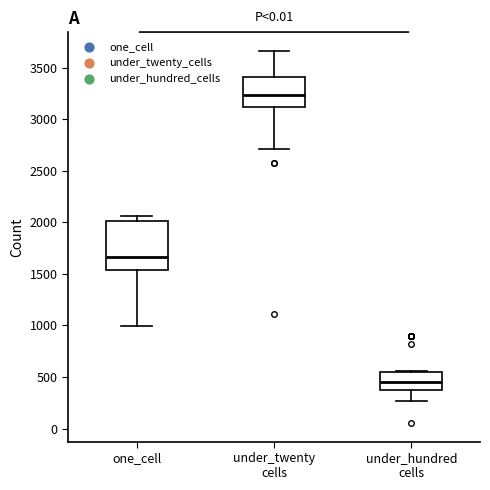

Where is the upper edge of the box for one_cell on the y-axis? The values are not printed on the chart, so give them approximately, as read against the axis.

2000